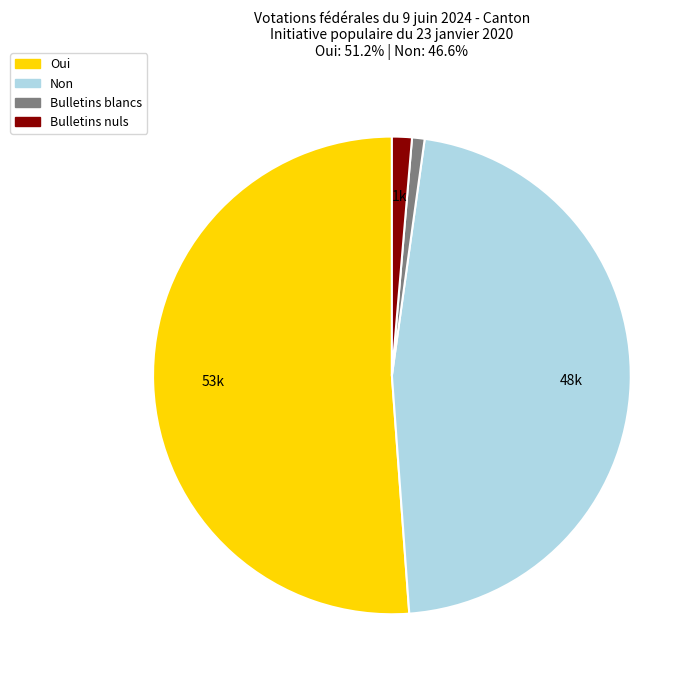

Does any single category account for the majority?

Yes